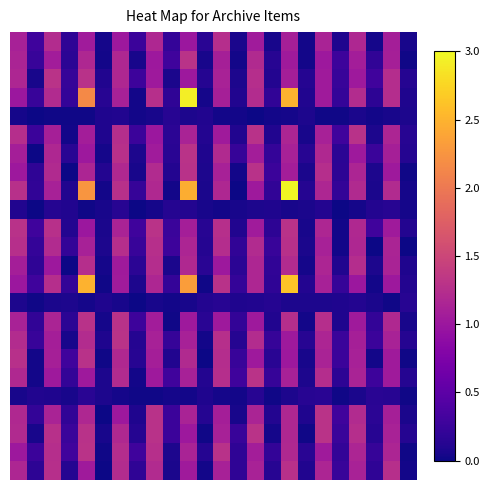

Count the number of data series in this chart.

24